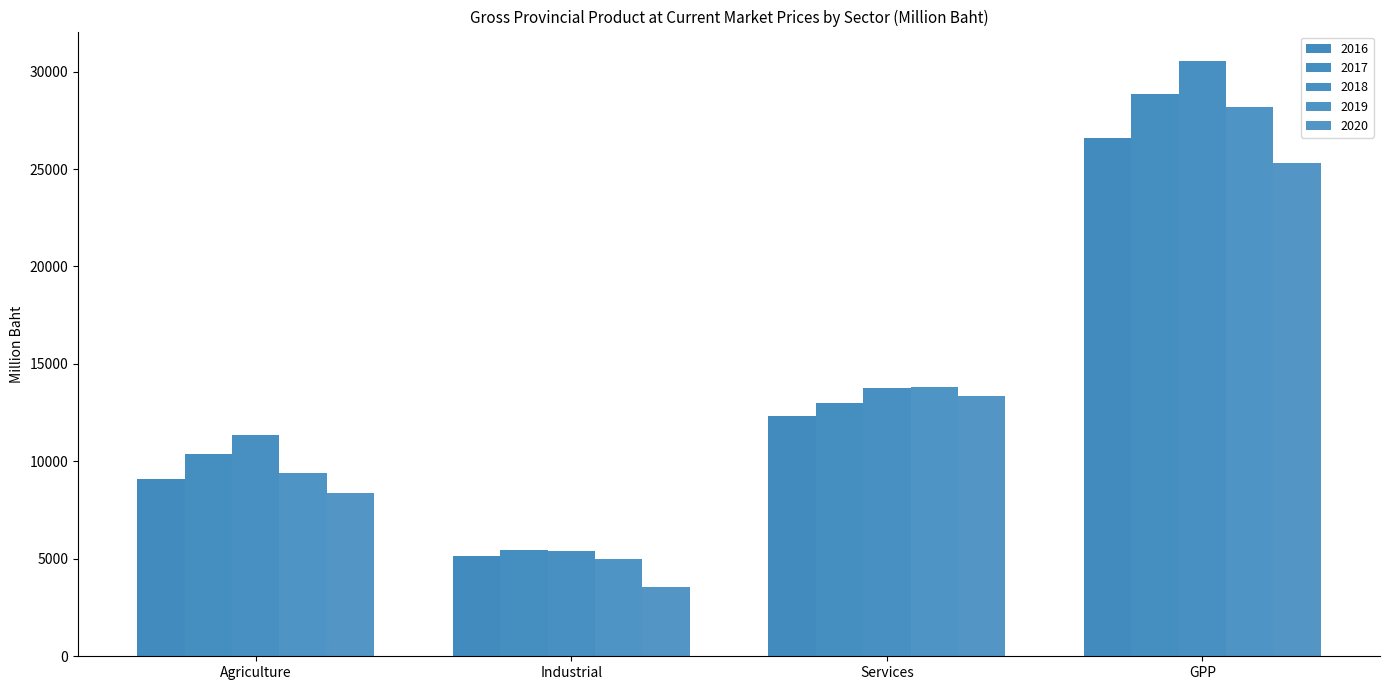

Count the number of data series in this chart.

5